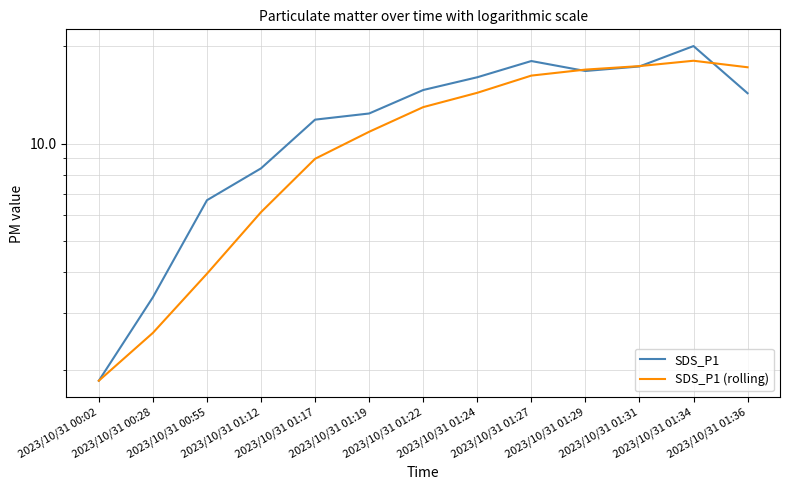

List the labels in order of SDS_P1 (rolling) value, largest first.

2023/10/31 01:34, 2023/10/31 01:31, 2023/10/31 01:36, 2023/10/31 01:29, 2023/10/31 01:27, 2023/10/31 01:24, 2023/10/31 01:22, 2023/10/31 01:19, 2023/10/31 01:17, 2023/10/31 01:12, 2023/10/31 00:55, 2023/10/31 00:28, 2023/10/31 00:02